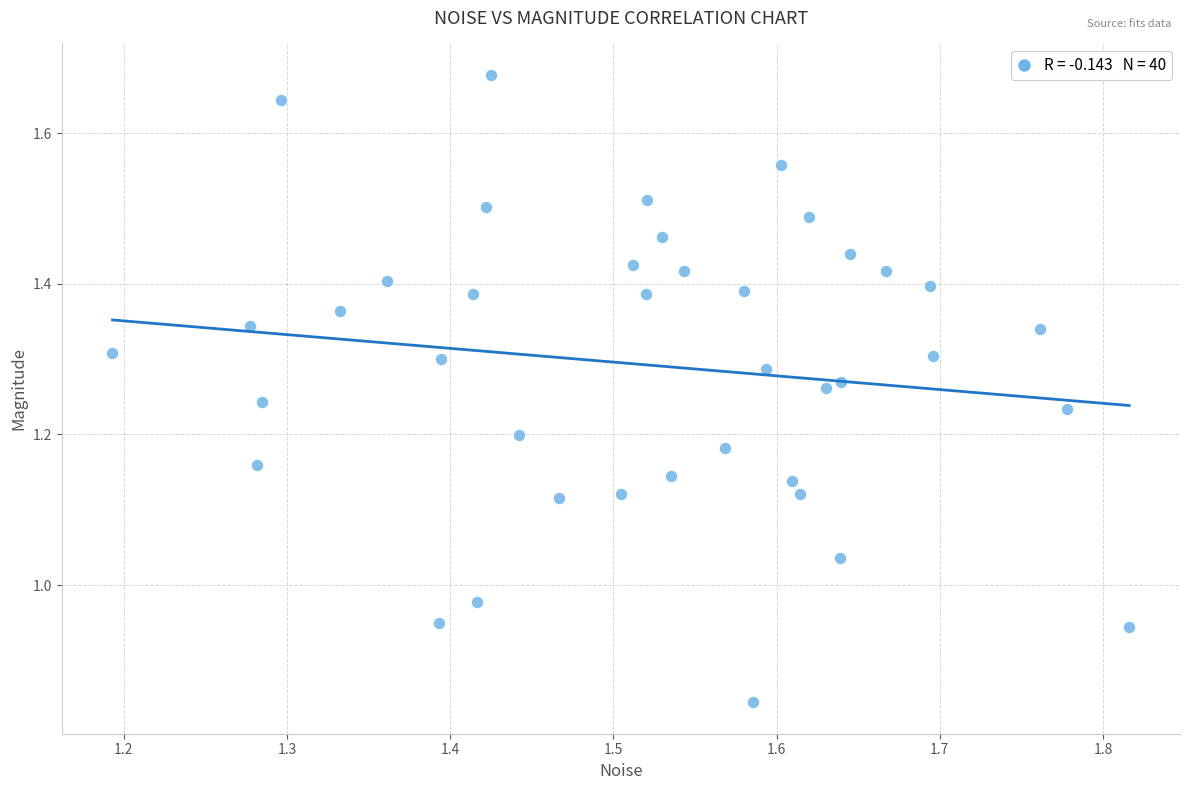

What is the range of X values (max minus min)?

0.6